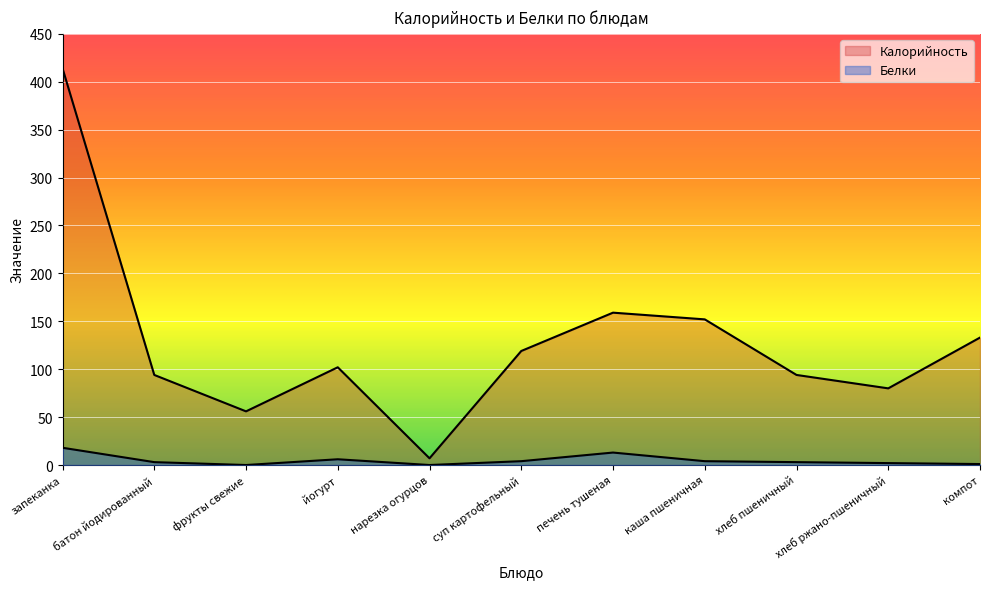

Rank the series by their maximum value, from highest to lowest.

Калорийность, Белки